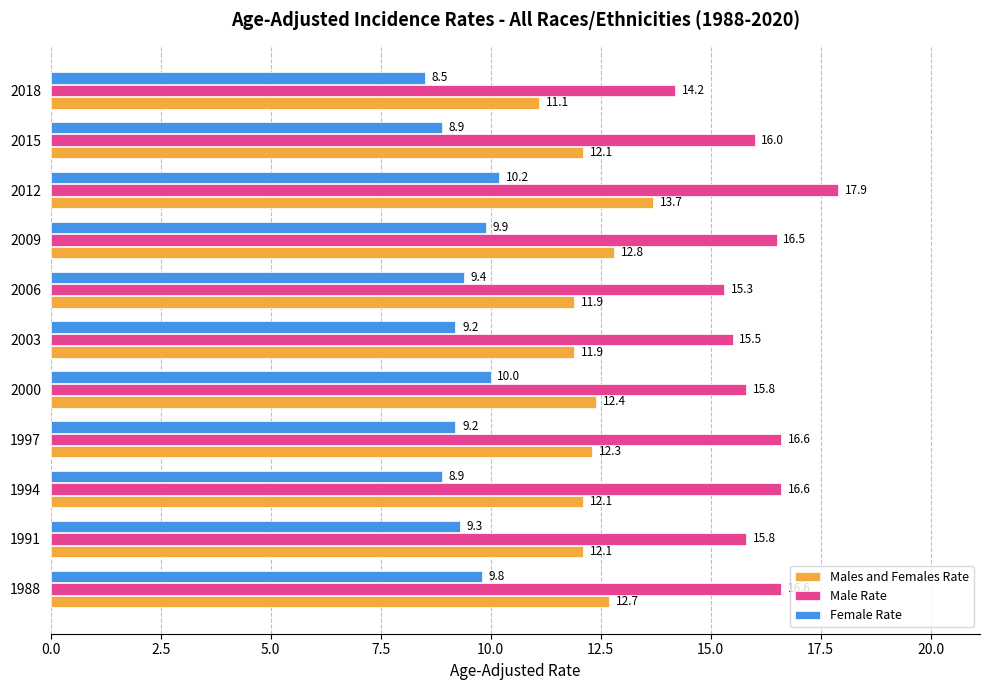

Which category has the lowest value across all series?

2018